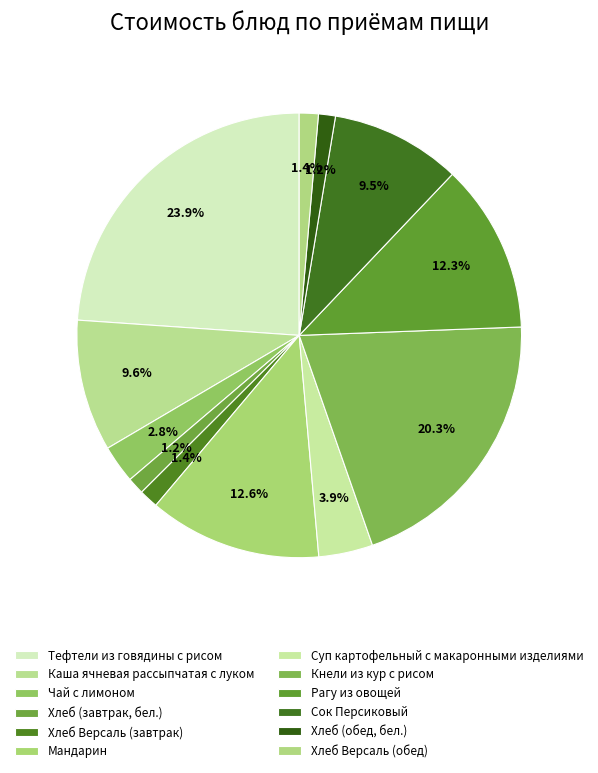

How many slices are in this pie chart?

12